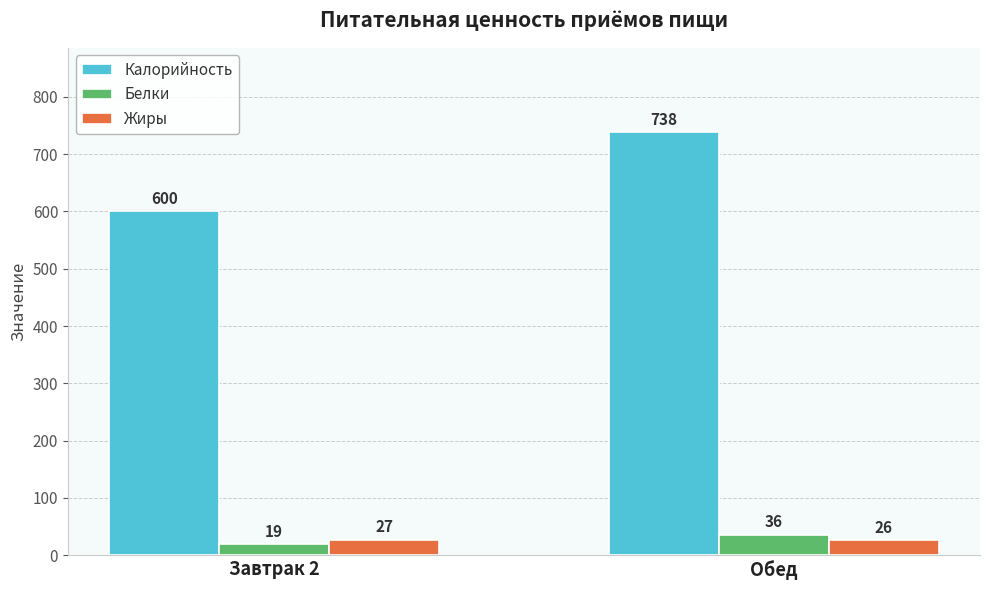

What is the label of the 1st bar from the left?

Завтрак 2